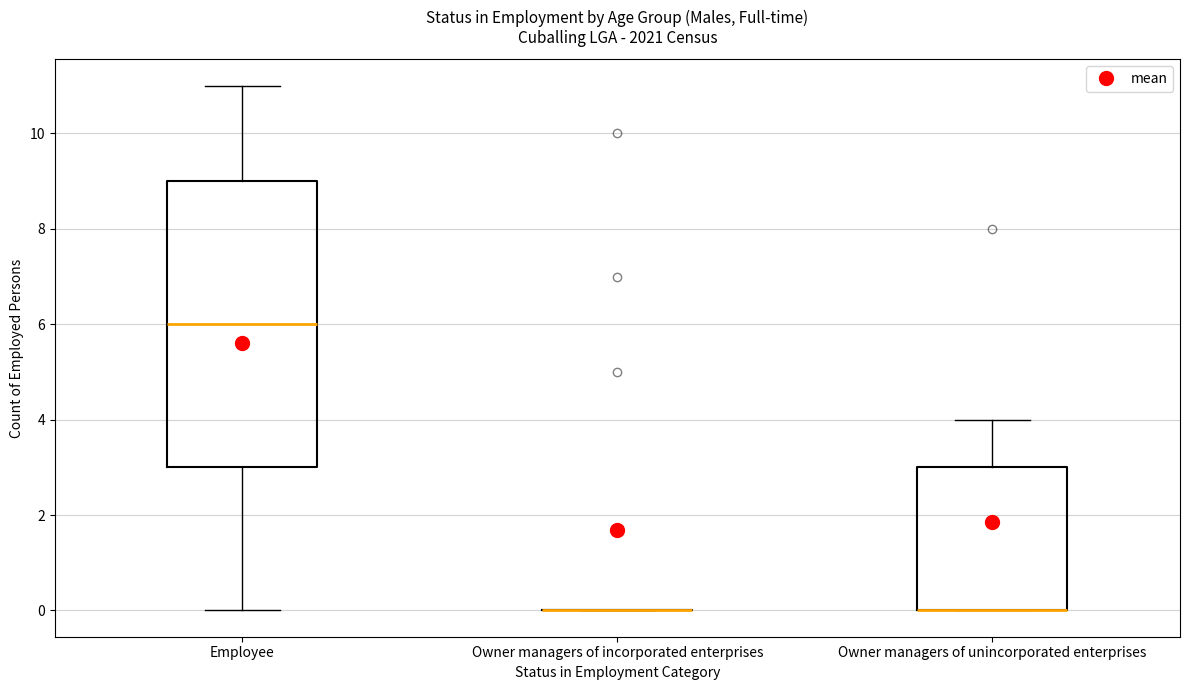

Which box is the tallest, from its lower edge to its upper edge?

Employee